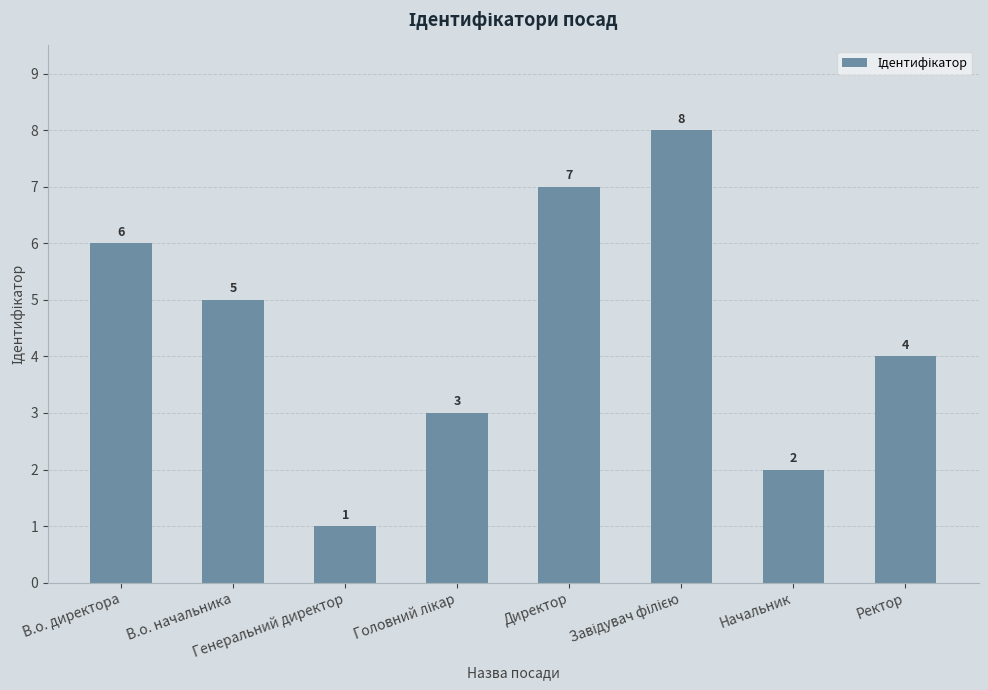

Count the values in the range 3 to 7.

5